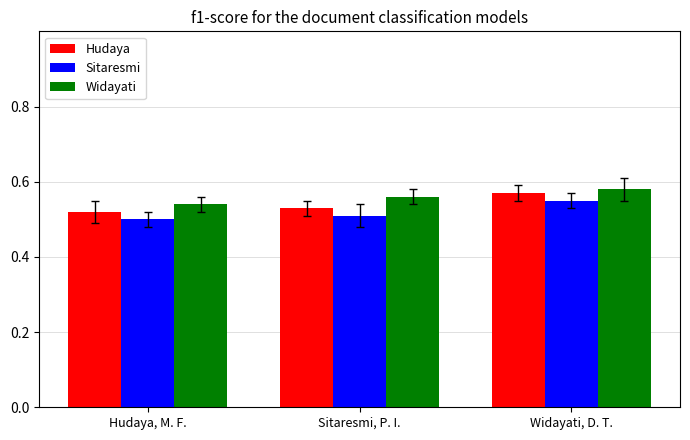

Is the value of Widayati at Sitaresmi, P. I. greater than the value of Hudaya at Sitaresmi, P. I.?

Yes